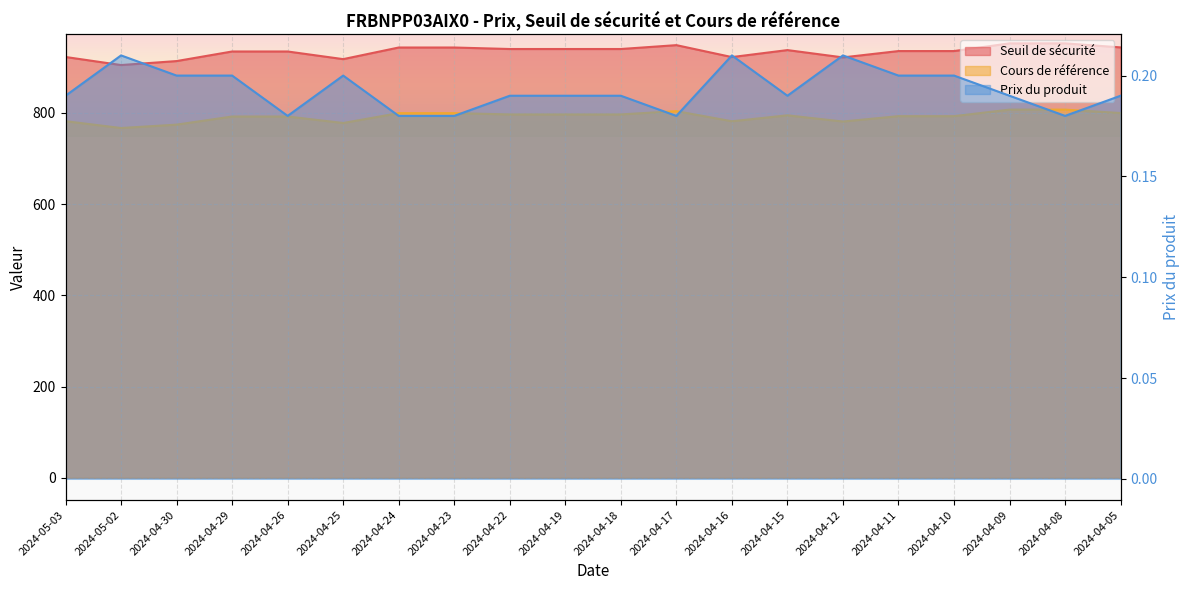

Where is the first local minimum for Prix du produit?

2024-04-26